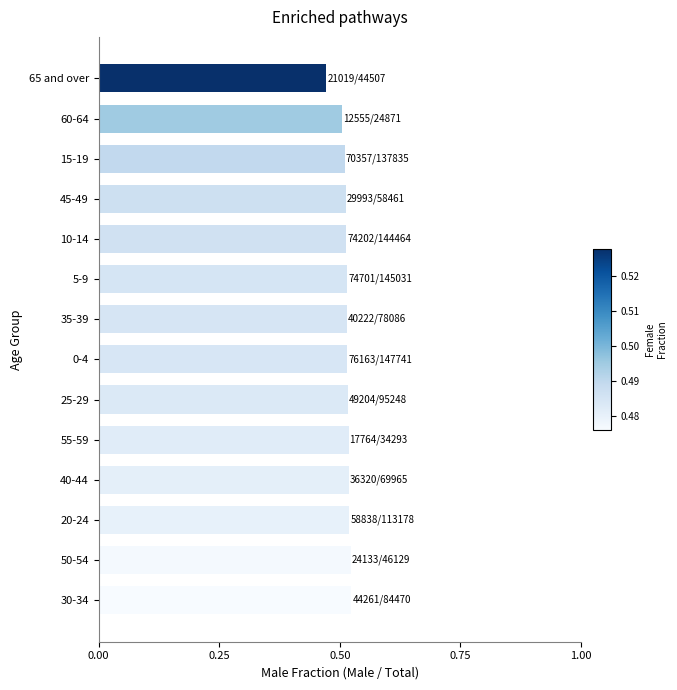

How many values are between 0 and 1?

14